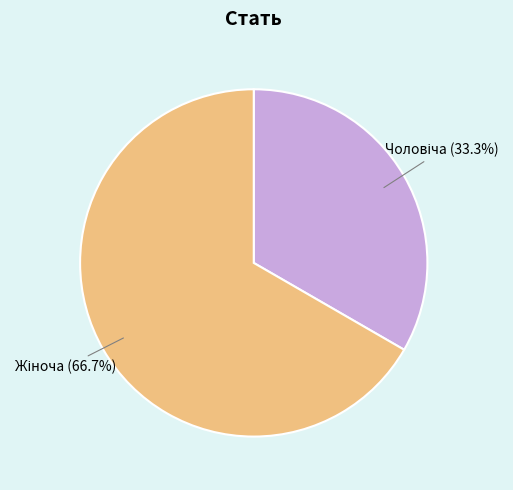

Does any single category account for the majority?

Yes